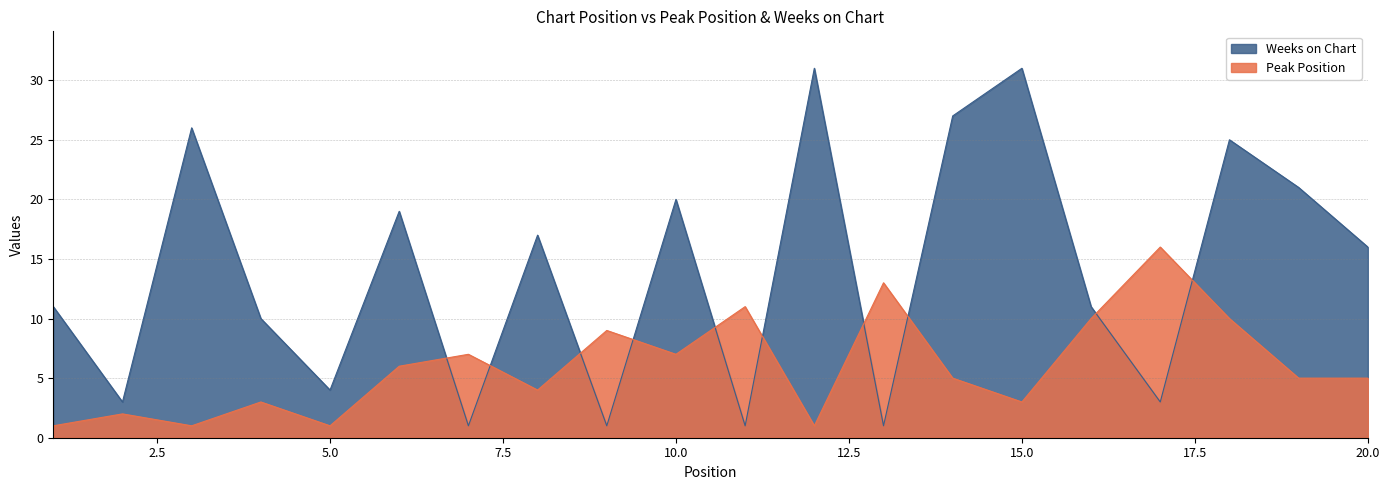

At which label does Peak Position first exceed 5?

6